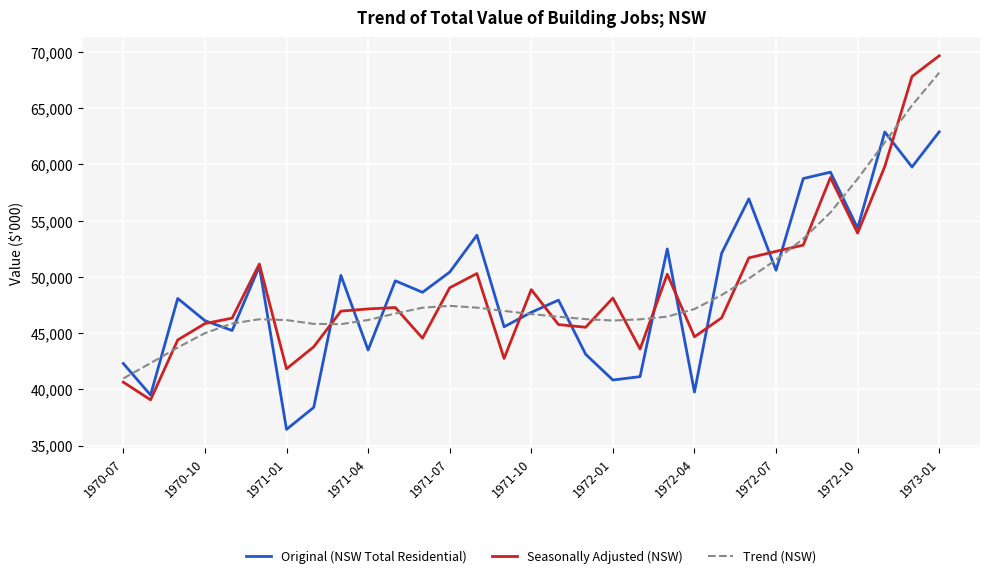

Does the chart display data point markers on the line(s)?

No